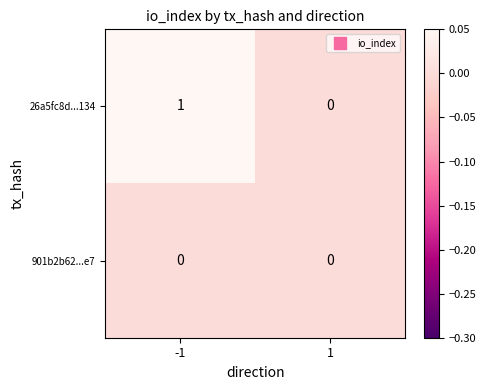

Which series has the largest range (max minus min)?

26a5fc8d...134